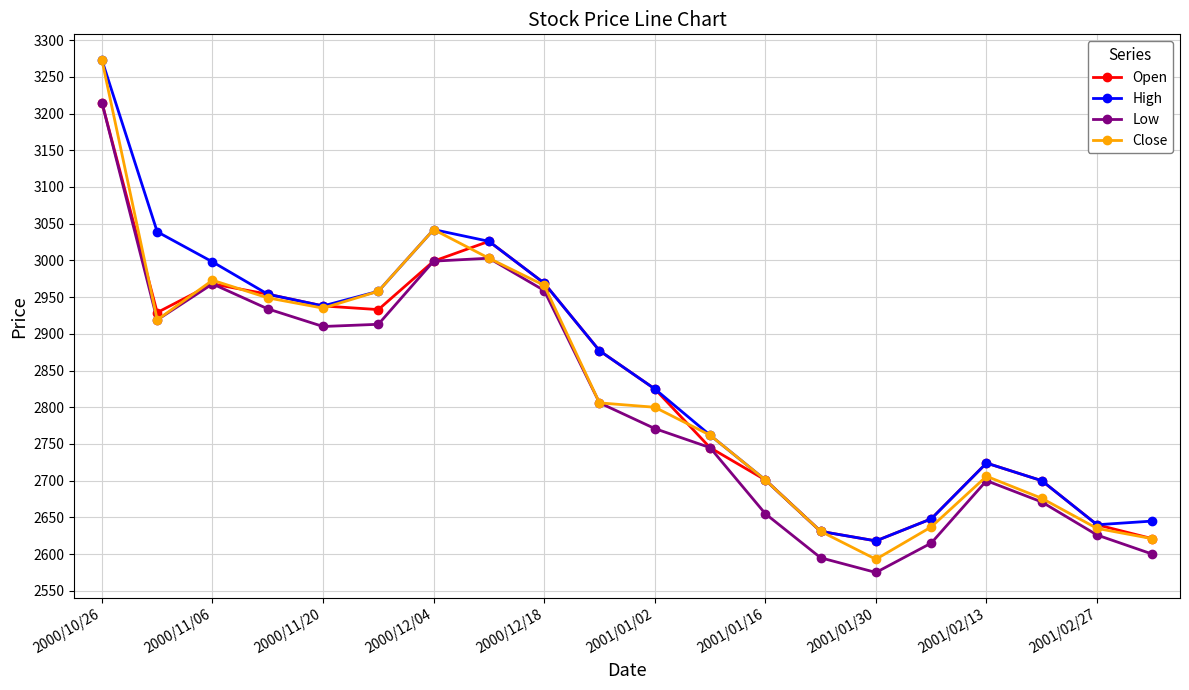

What is the value of the High point at the 18th from the left?

2700